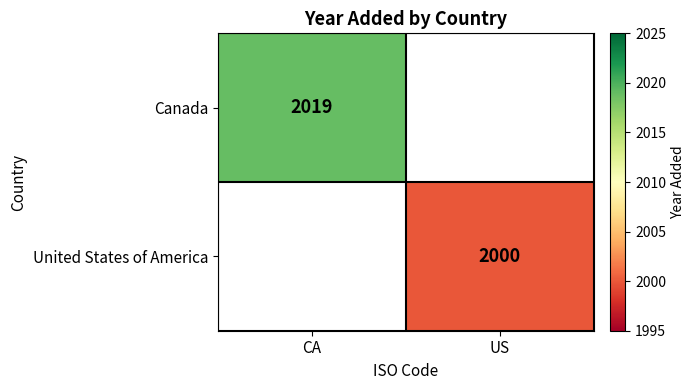

How many categories are shown in the chart?

2